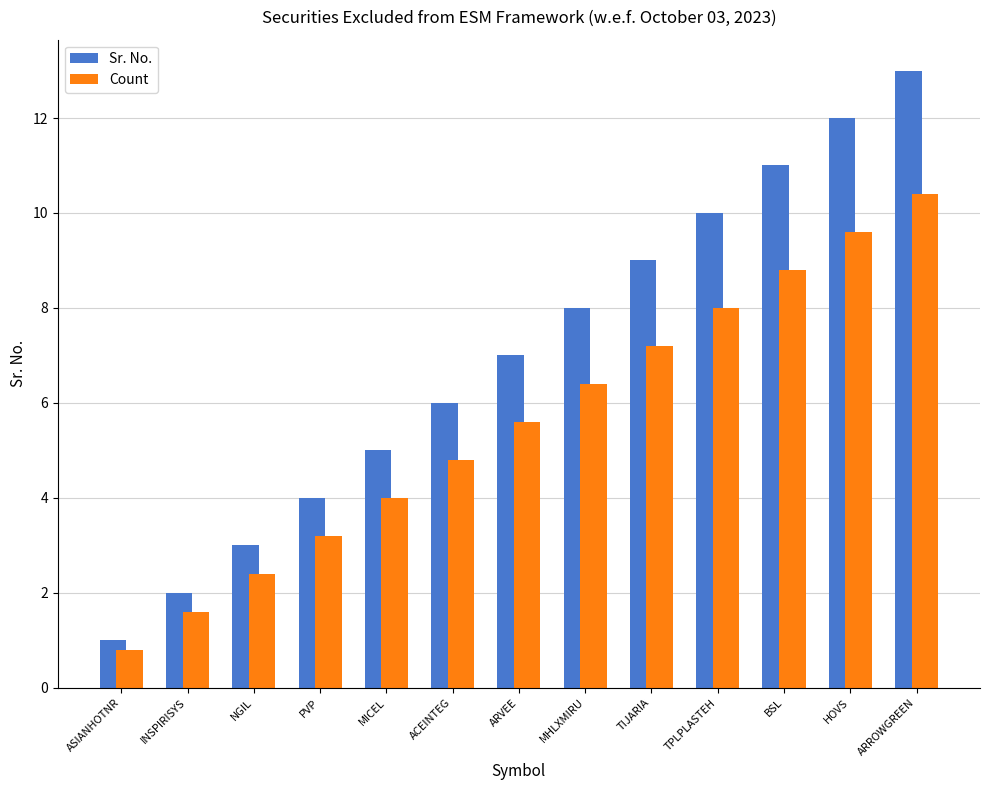

Rank the series by their average value, from highest to lowest.

Sr. No., Count